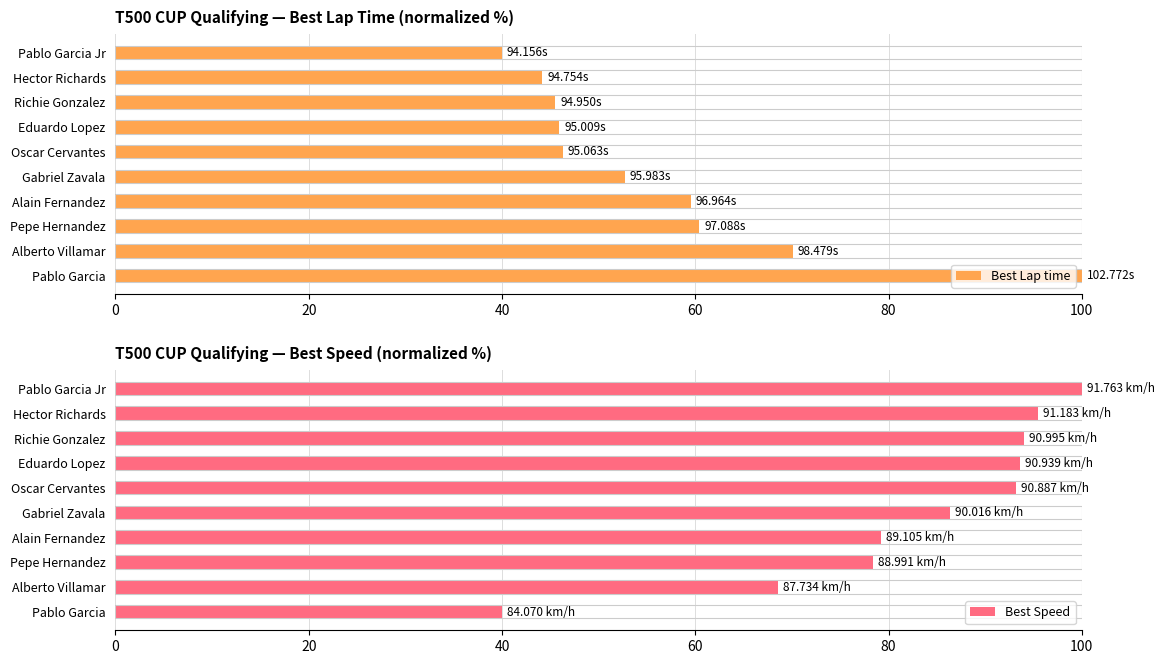

How many values in the Best Lap time series exceed 52?

5